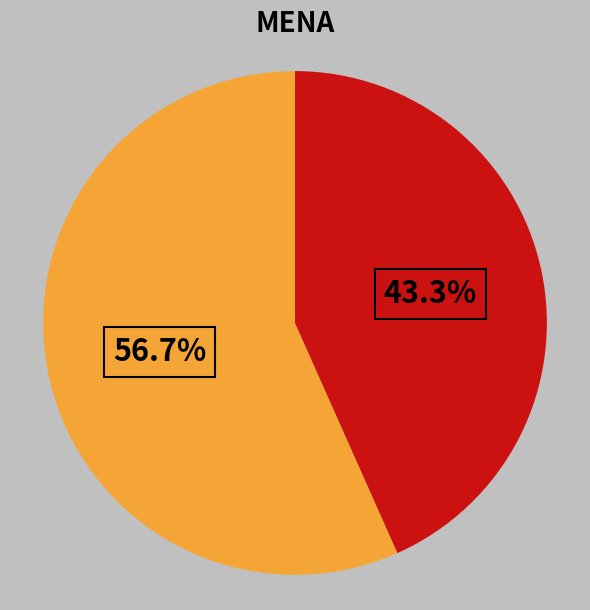

Is there any slice that represents more than half of the pie?

Yes